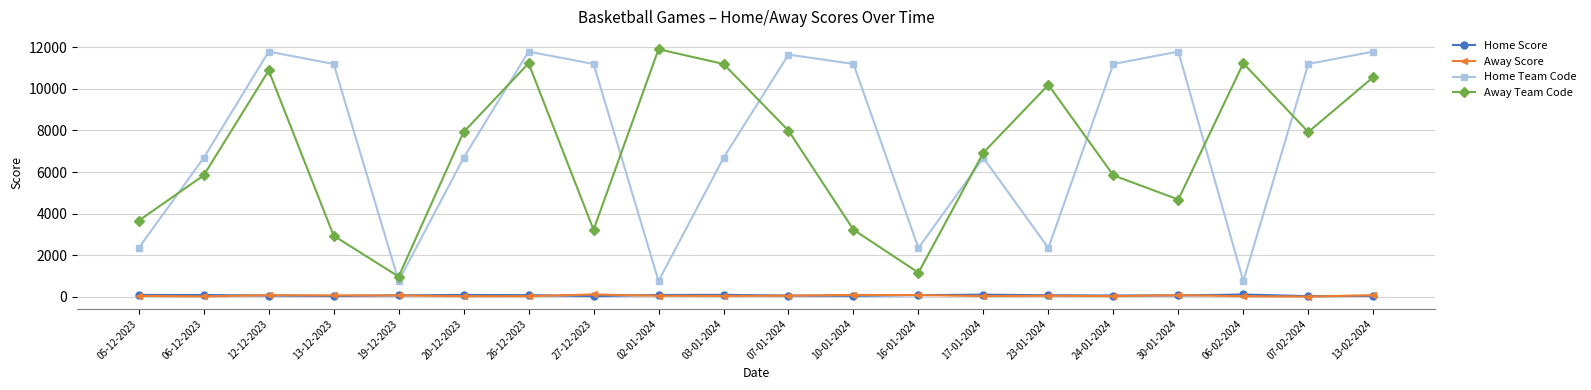

True or false: Away Team Code has more than 0 interior local peaks.

True